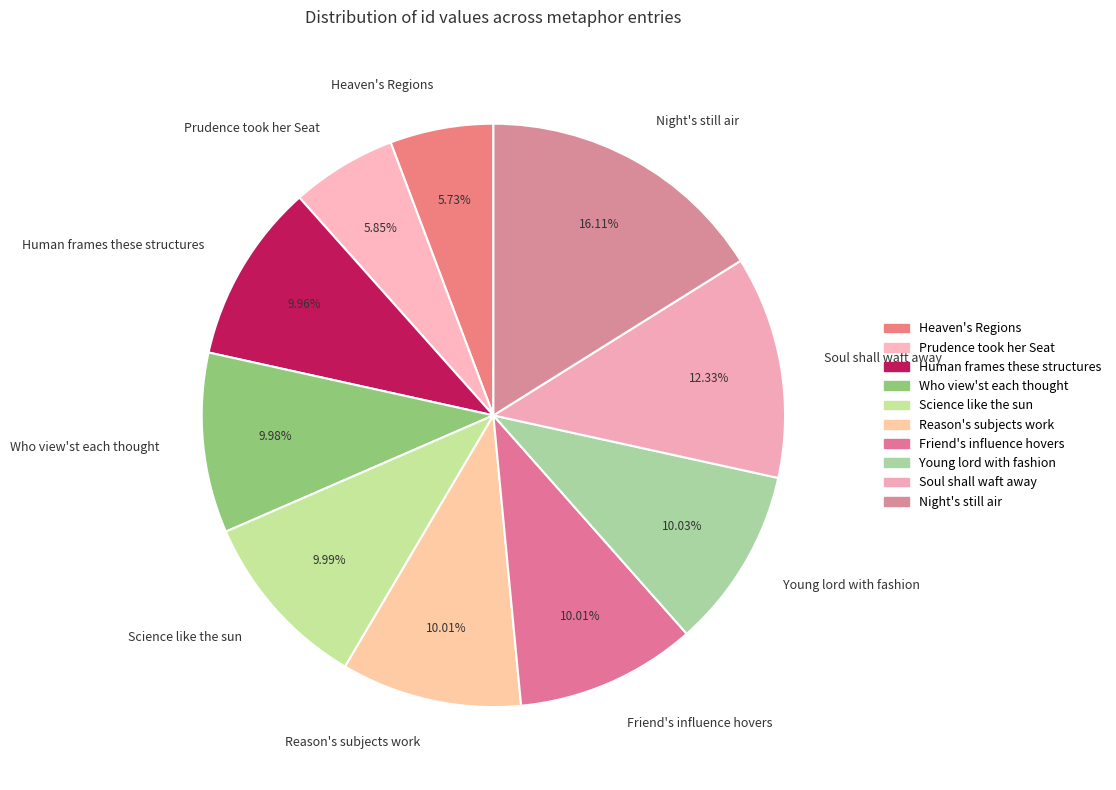

To the nearest percent, what percentage of the pie is Reason's subjects work?

10%